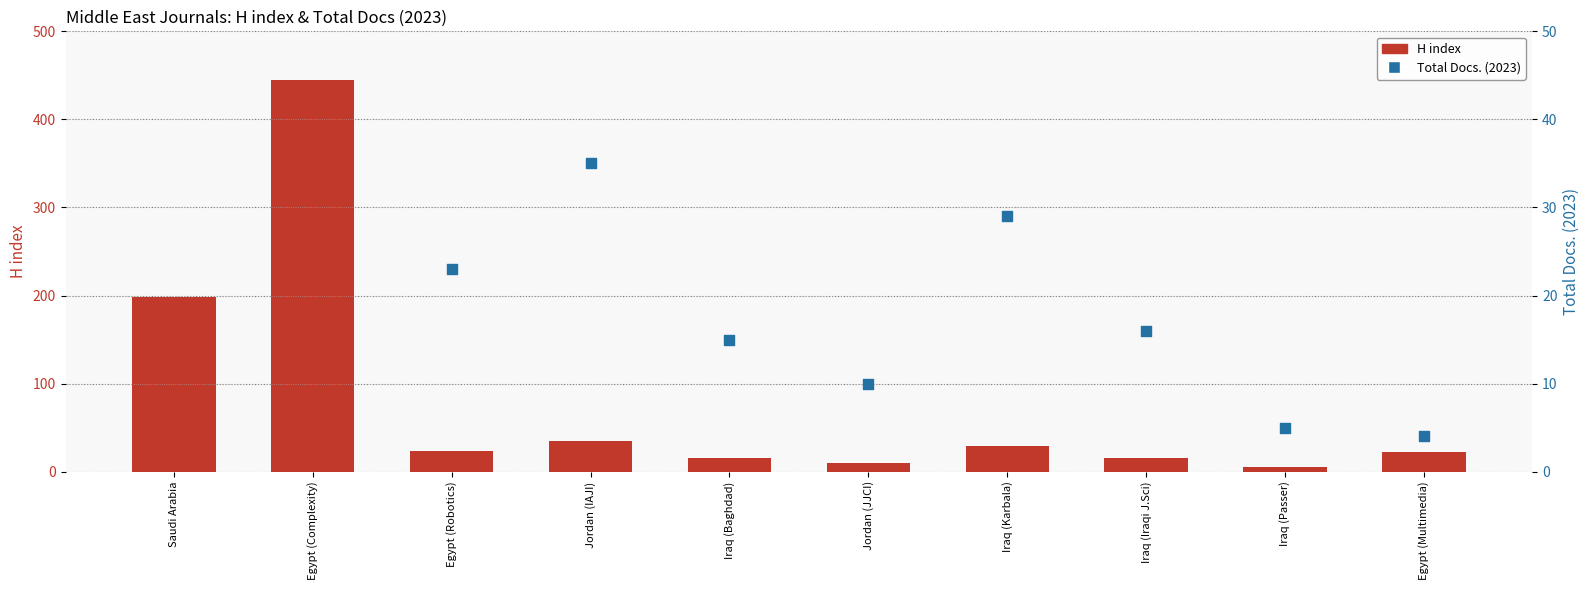

Which series has the largest total across all categories?

H index